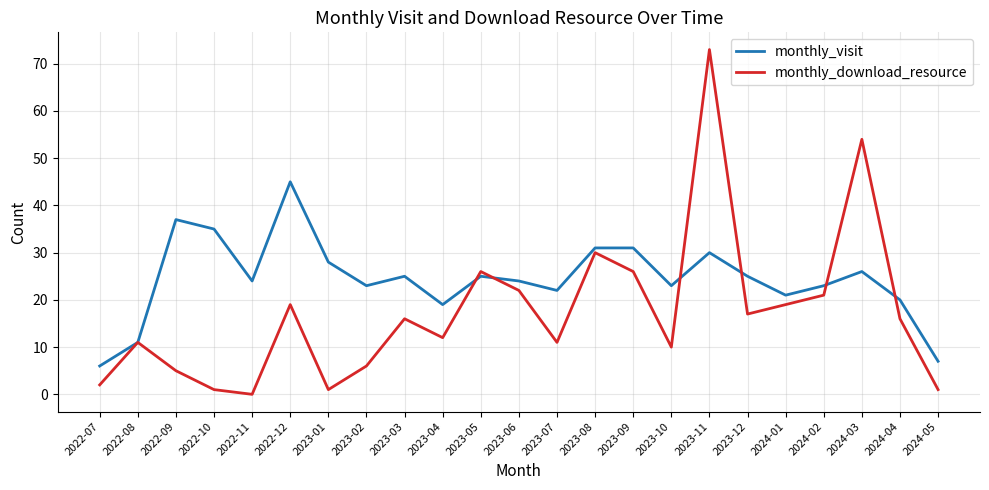

Which series changed the most between 2022-12 and 2023-03?

monthly_visit